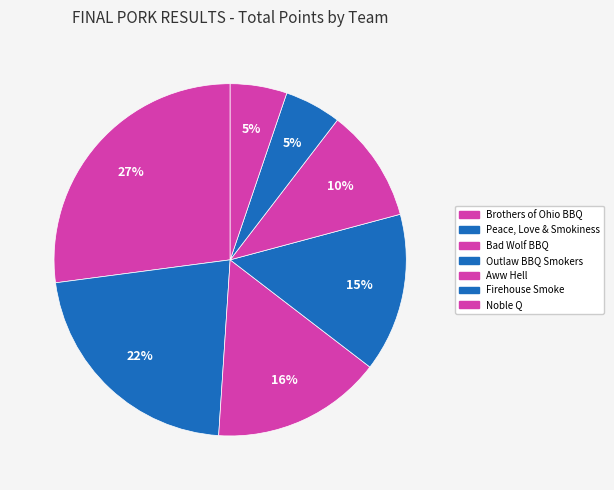

To the nearest percent, what is the combined percentage of Bad Wolf BBQ and Noble Q?

21%